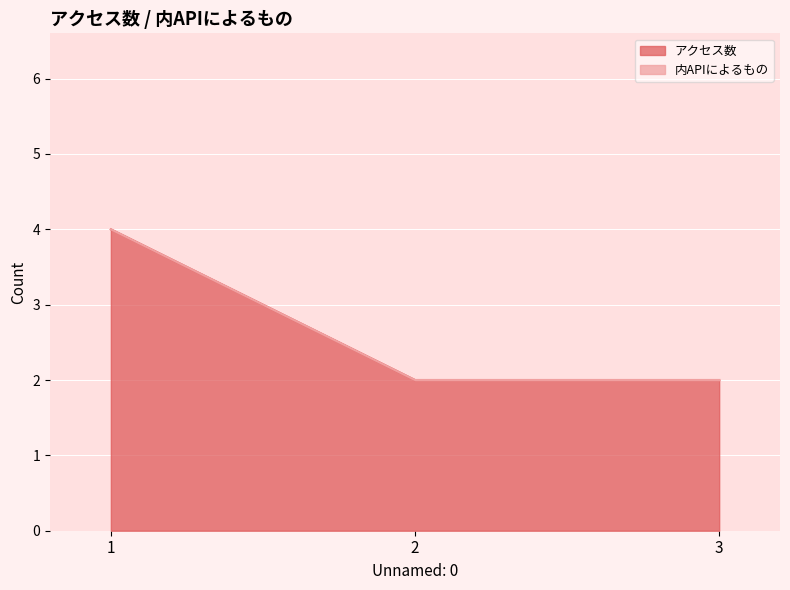

Reading right to left, transcribe all the data shown in this chart.

2	2	4